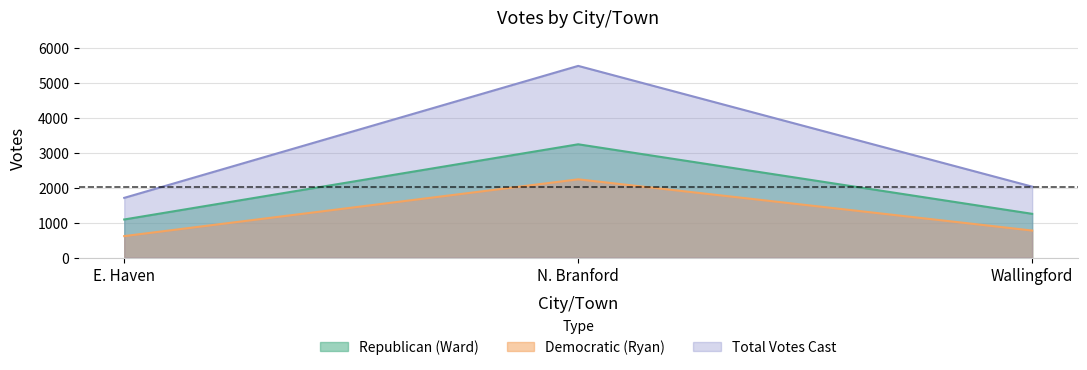

What is the label of the 2nd point from the right?

N. Branford